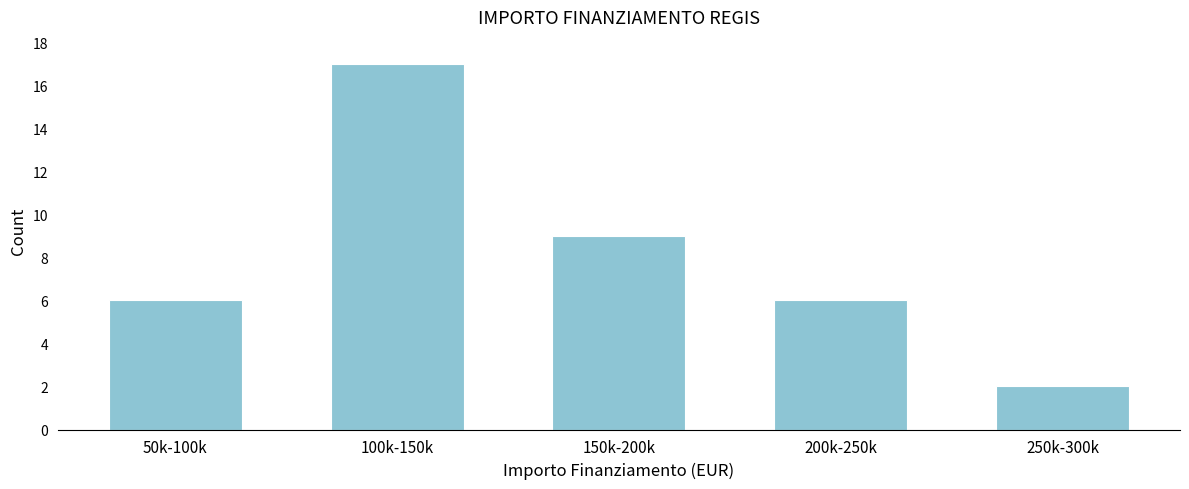

Reading left to right, transcribe all the data shown in this chart.

6	17	9	6	2